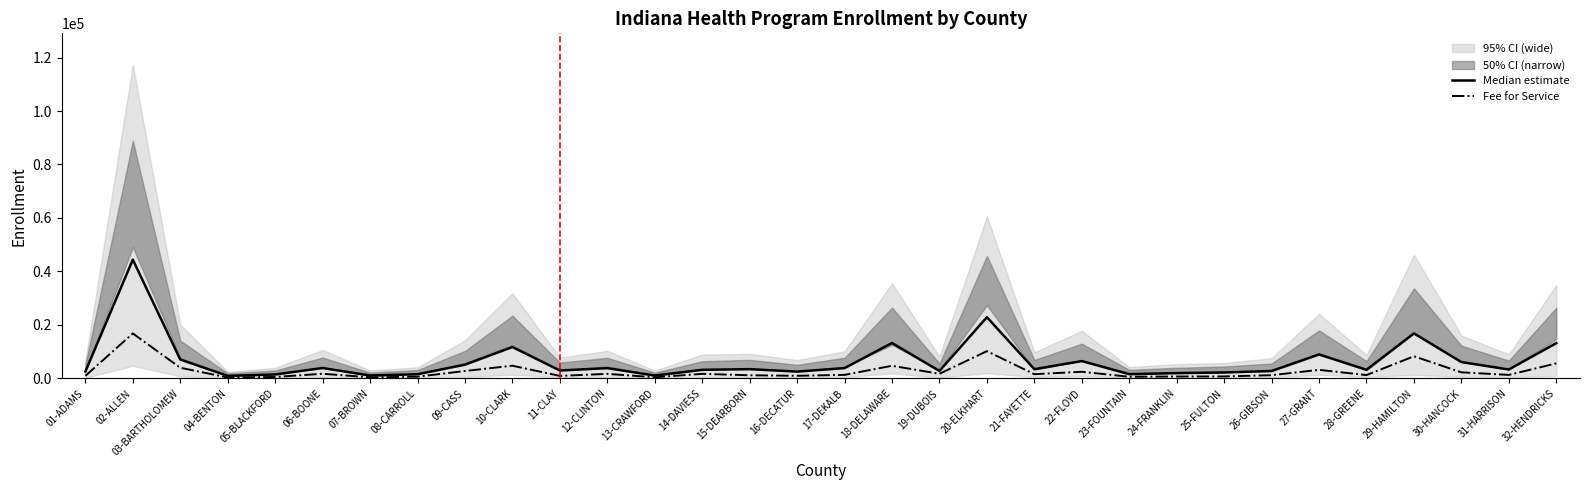

What position from the right is 04-BENTON?

29